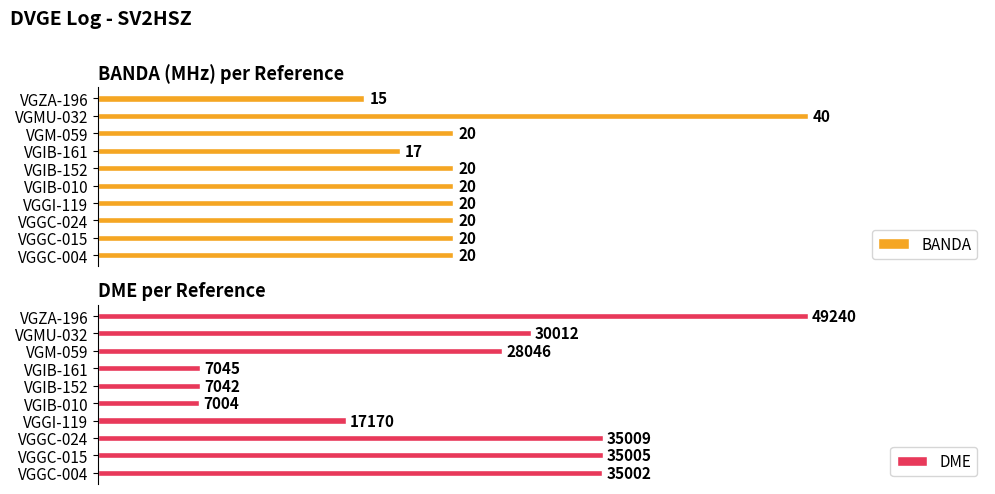

Where is DME nearest to the value 28122?

VGM-059